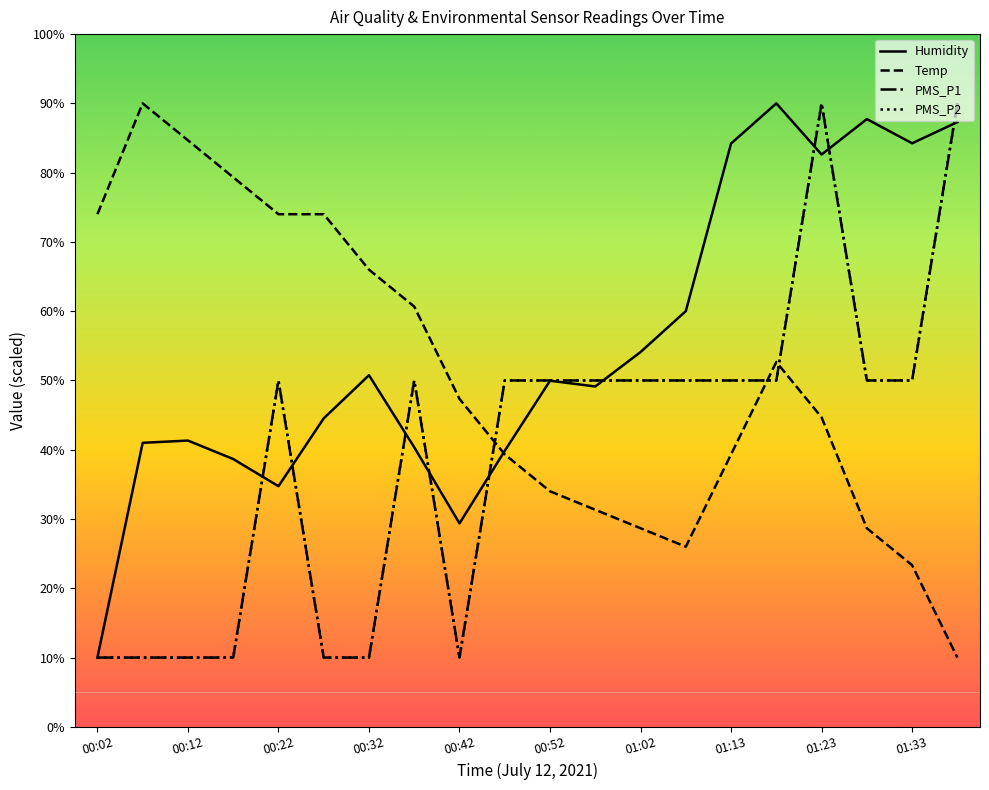

True or false: Humidity has more than 1 interior local peaks.

True